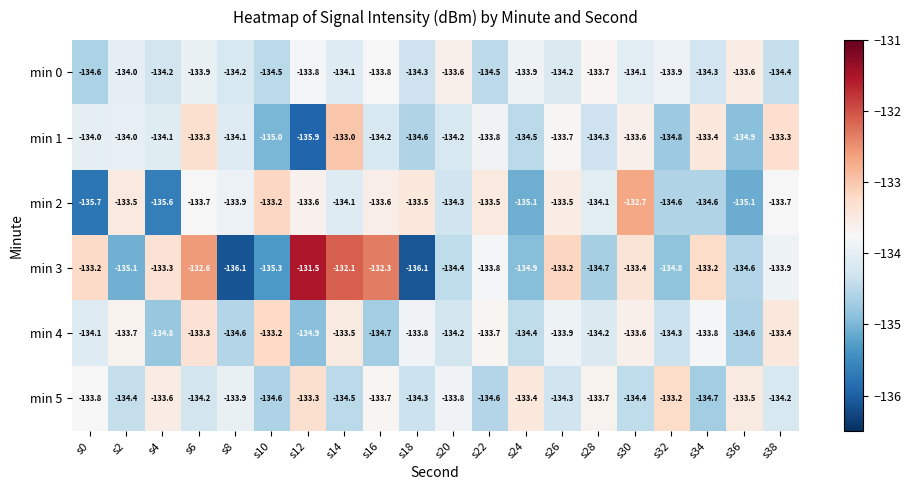

Which series changed the most between s4 and s20?

min 2